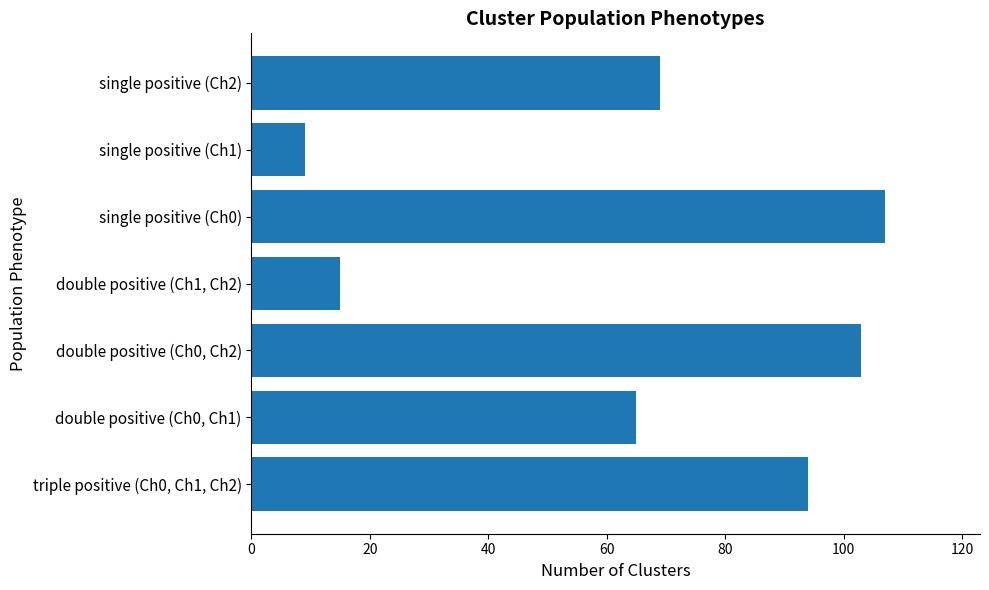

Which label corresponds to the largest value in the chart?

single positive (Ch0)